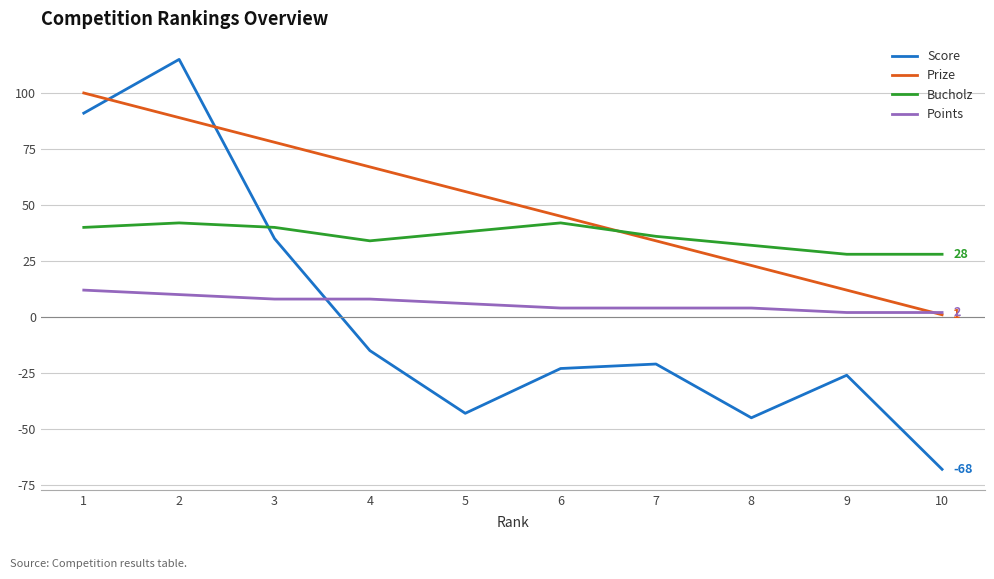

Reading left to right, list all the values displayed in this chart.

Score: 91	115	35	-15	-43	-23	-21	-45	-26	-68
Prize: 100	89	78	67	56	45	34	23	12	1
Bucholz: 40	42	40	34	38	42	36	32	28	28
Points: 12	10	8	8	6	4	4	4	2	2